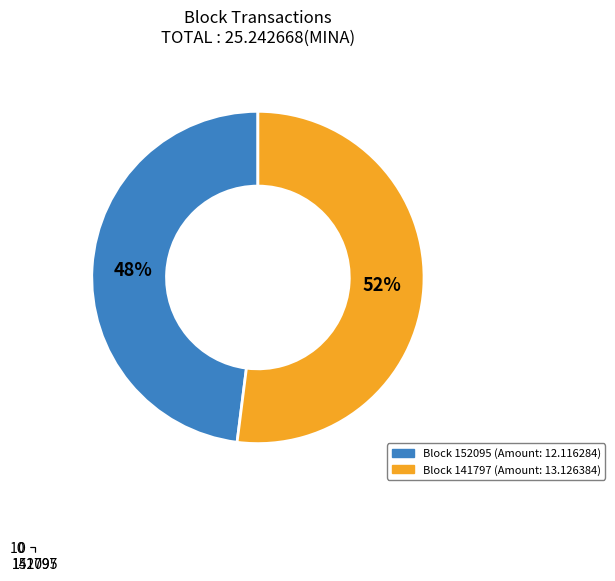

Which slice is the largest?

141797